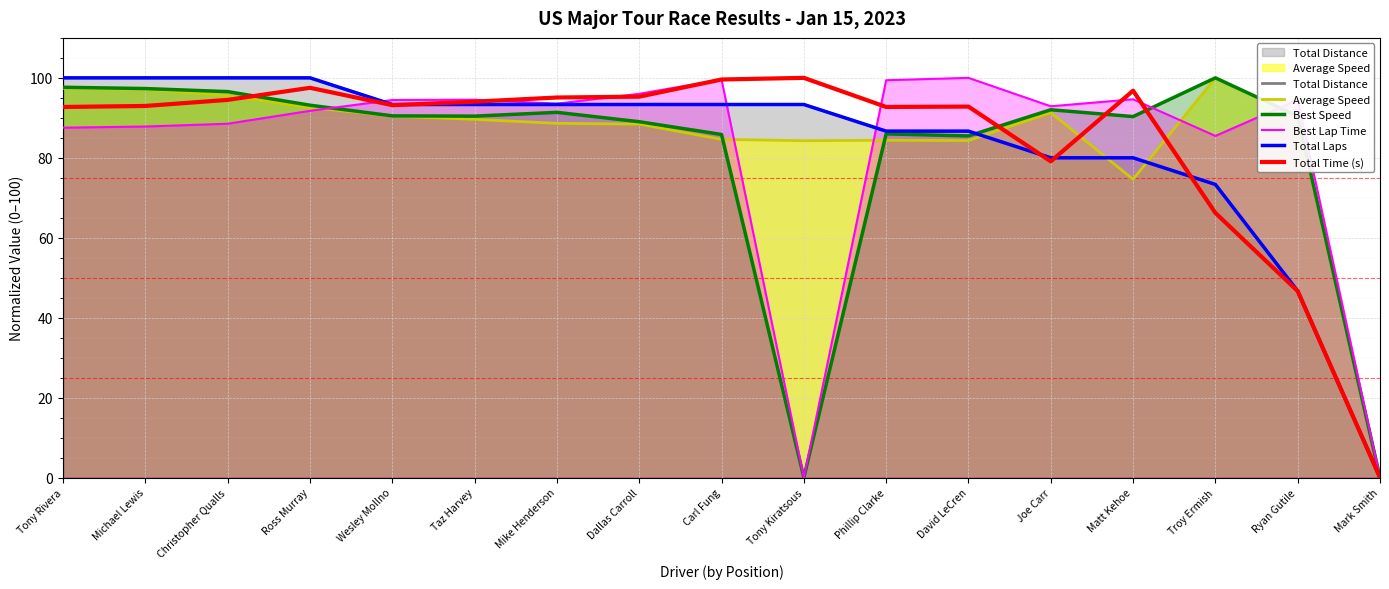

Rank the series at David LeCren from lowest to highest value.

Average Speed, Best Speed, Total Distance, Total Laps, Total Time (s), Best Lap Time